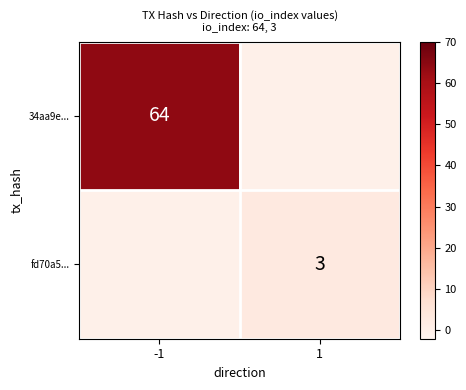

True or false: fd70a5... has a value of 5 at 1.

False